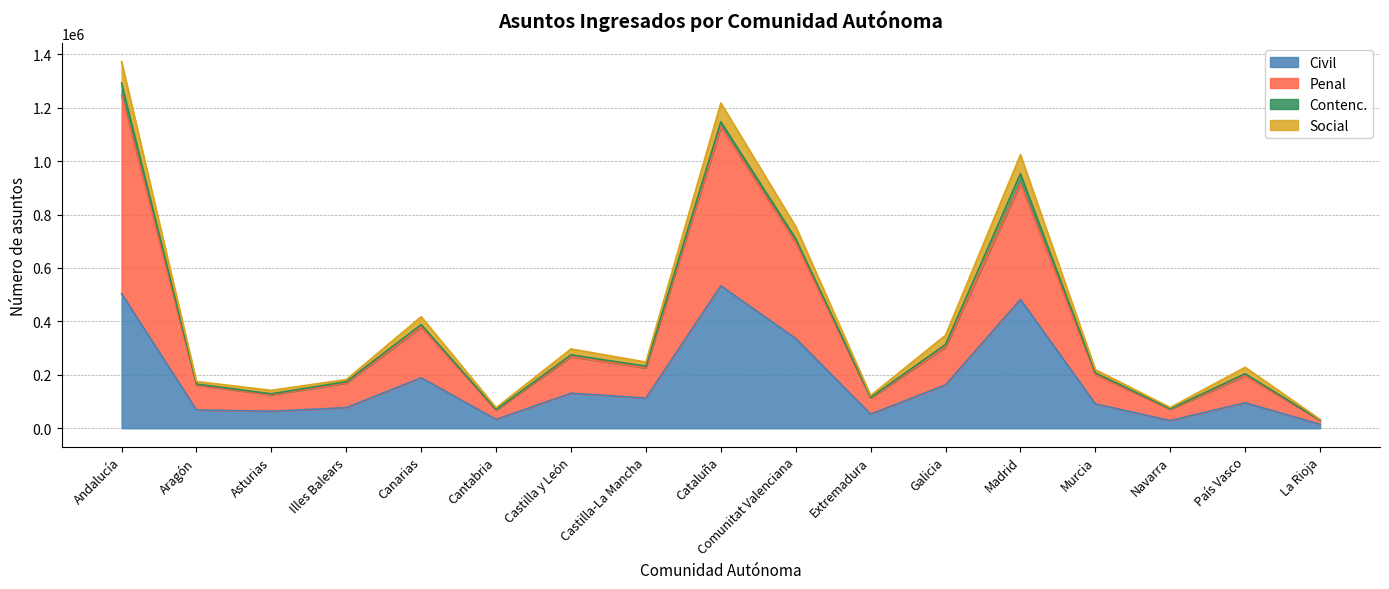

True or false: Civil and Social cross at least once.

False